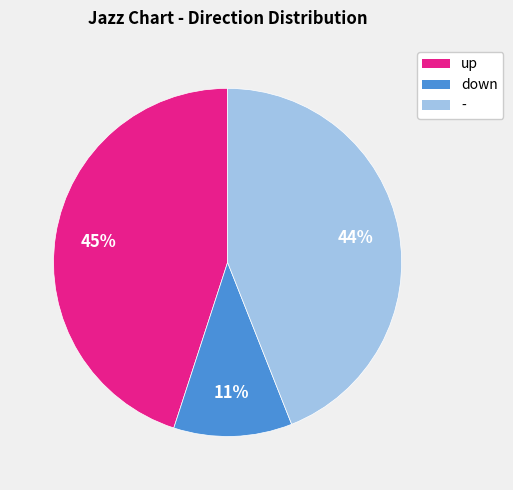

Which category has the smallest portion of the pie?

down